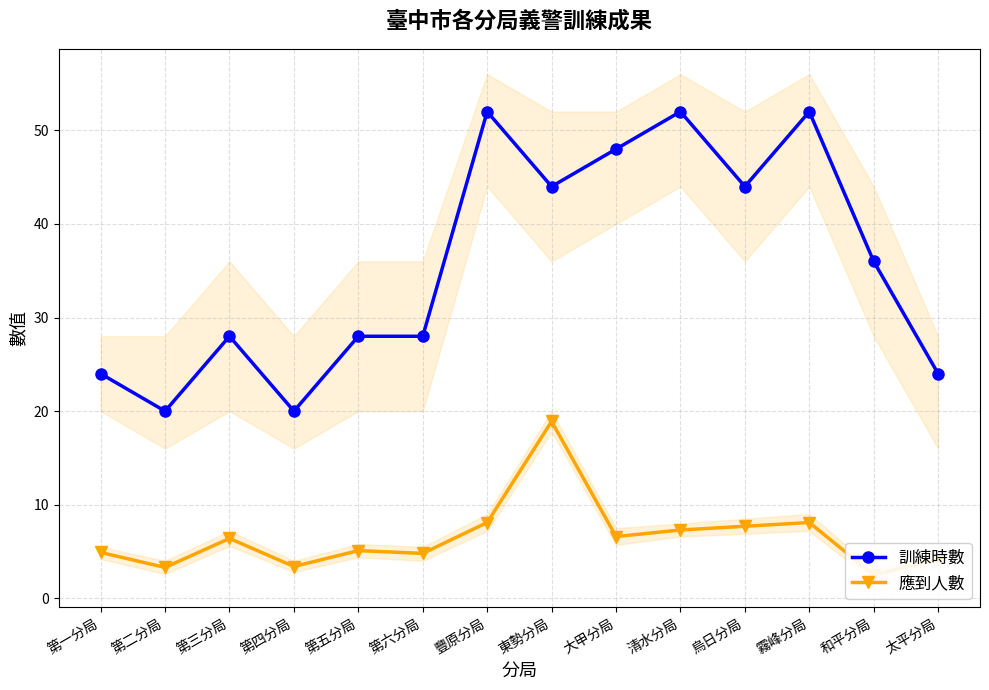

How many data points in 訓練時數 are above 36?

6